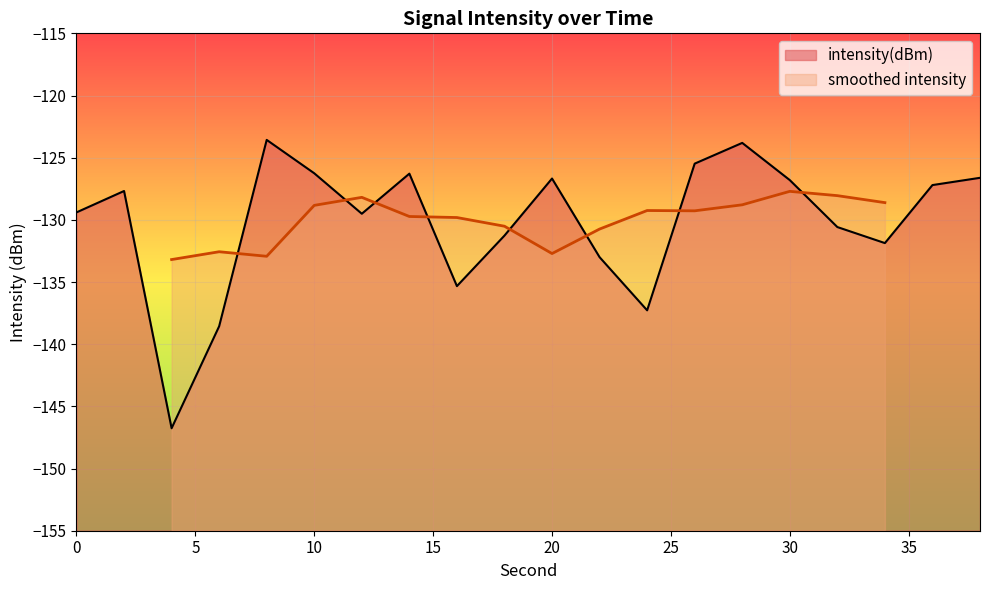

Reading right to left, list all the values displayed in this chart.

-126.6	-127.2	-131.9	-130.6	-126.8	-123.8	-125.5	-137.3	-133.0	-126.7	-131.3	-135.3	-126.3	-129.5	-126.3	-123.6	-138.6	-146.8	-127.7	-129.4